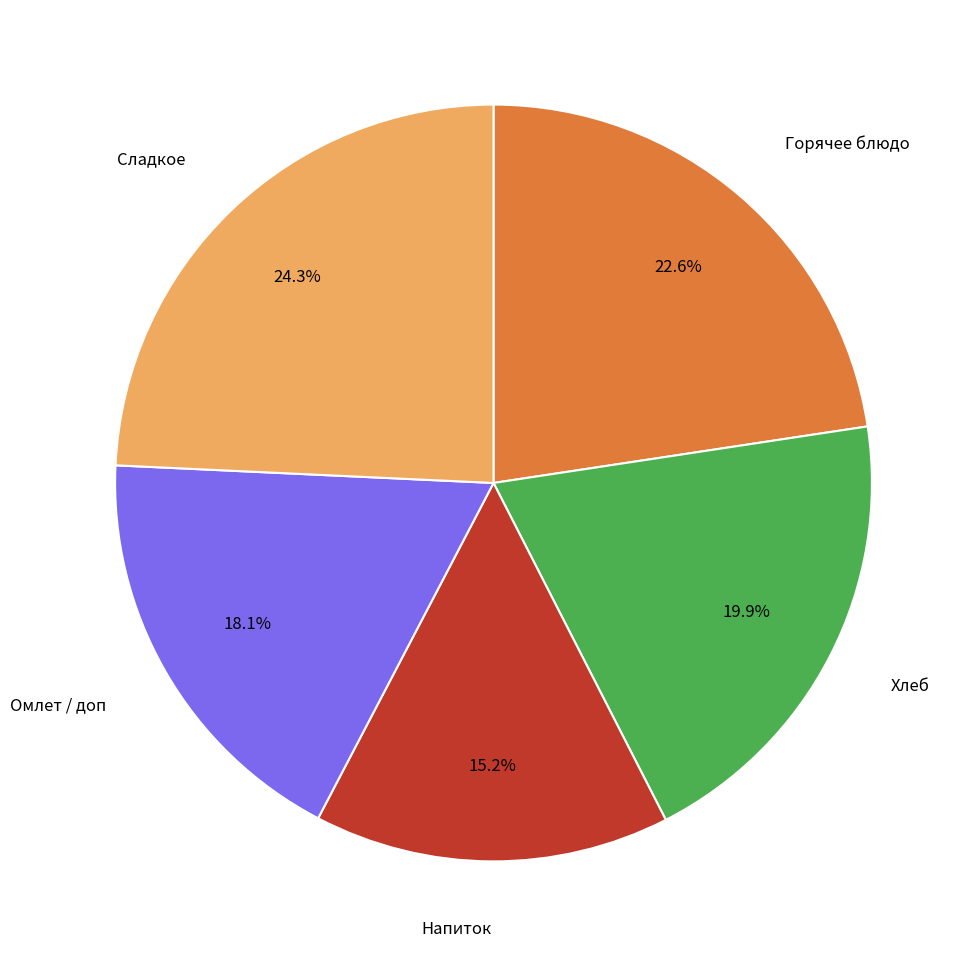

To the nearest percent, what is the difference between the largest and smallest slice percentages?

9%